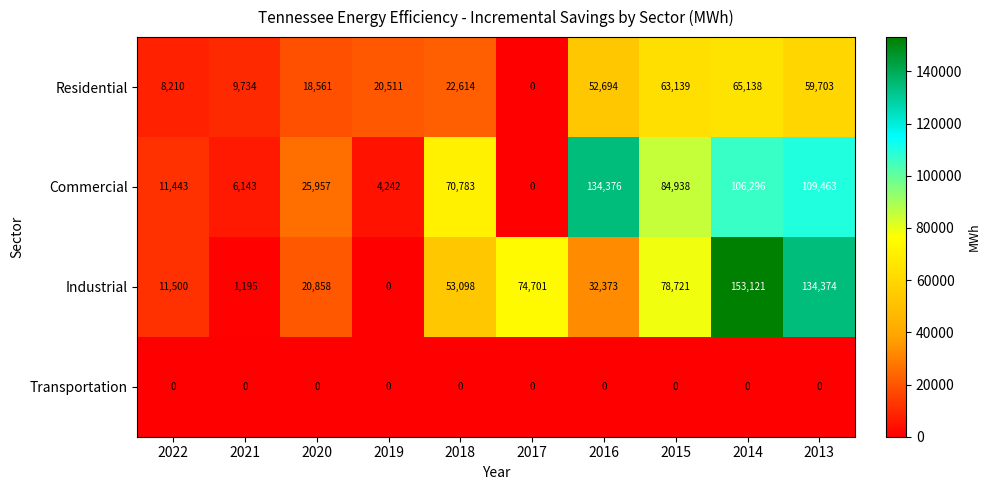

Which series has the widest spread of values?

Industrial